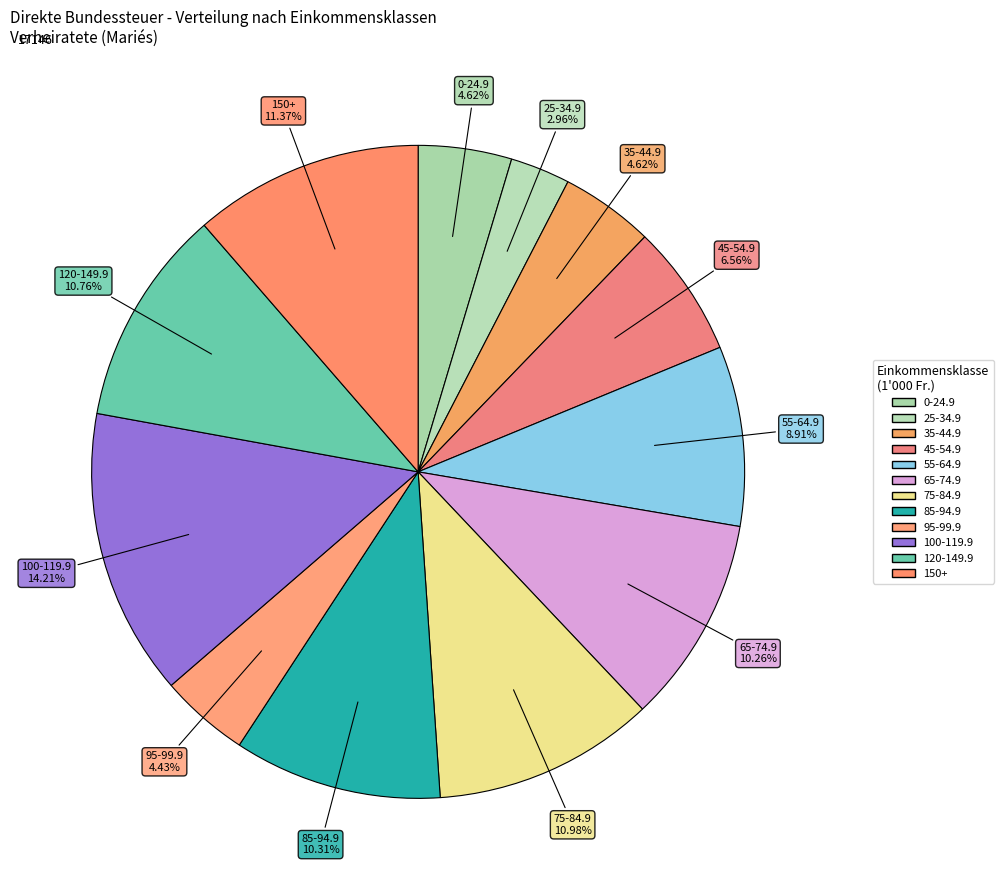

How many slices are in this pie chart?

12